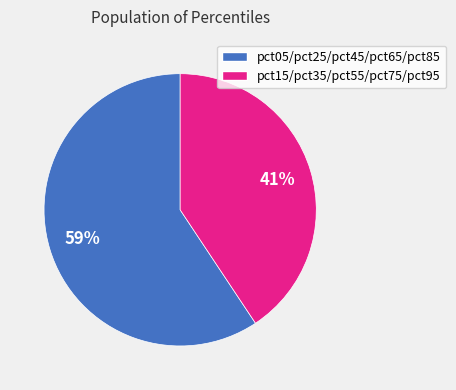

Is there a majority slice in this chart?

Yes